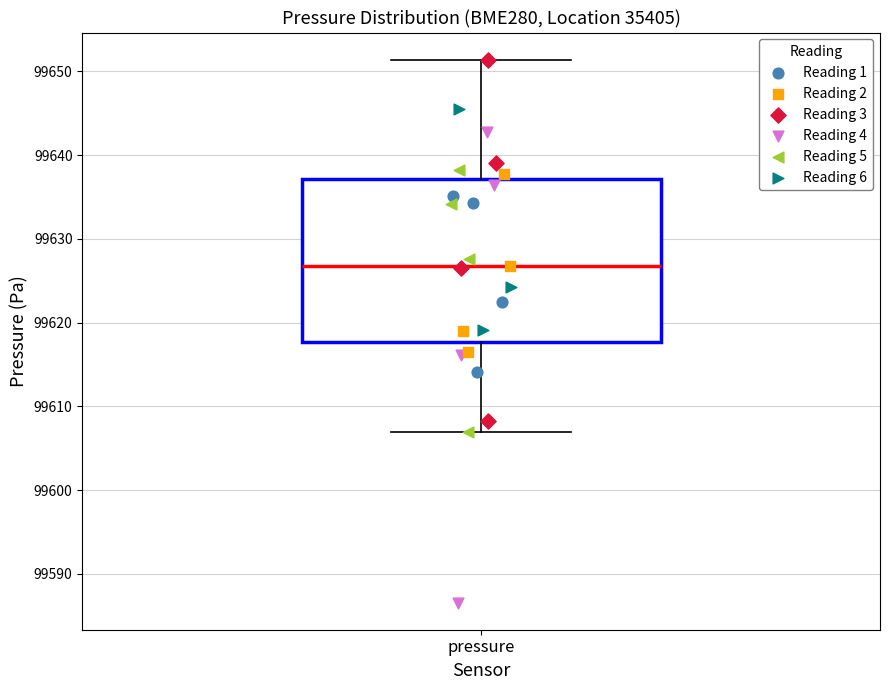

Read this box plot against the y-axis: the position of the median line, the range covered by the box, and the ends of both whiskers. The values are not printed on the chart, so give them approximately, as read against the axis.

median 99627, box 99618 to 99637, whiskers 99607 to 99651